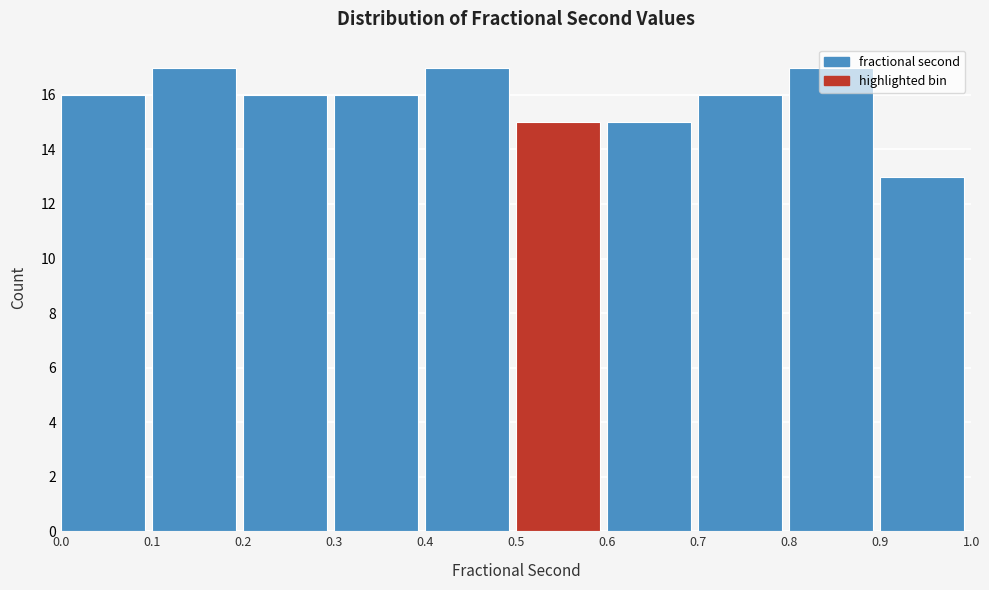

Reading left to right, list every bar in this chart as the range it spans on the x-axis followed by its height. The values are not printed on the chart, so give them approximately, as read against the axis.

0.0 to 0.1: 16
0.1 to 0.2: 17
0.2 to 0.3: 16
0.3 to 0.4: 16
0.4 to 0.5: 17
0.5 to 0.6: 15
0.6 to 0.7: 15
0.7 to 0.8: 16
0.8 to 0.9: 17
0.9 to 1.0: 13